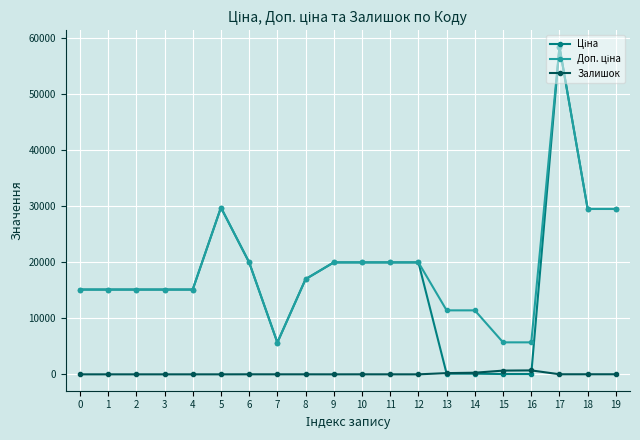

Is this an area chart (filled region under the line)?

No